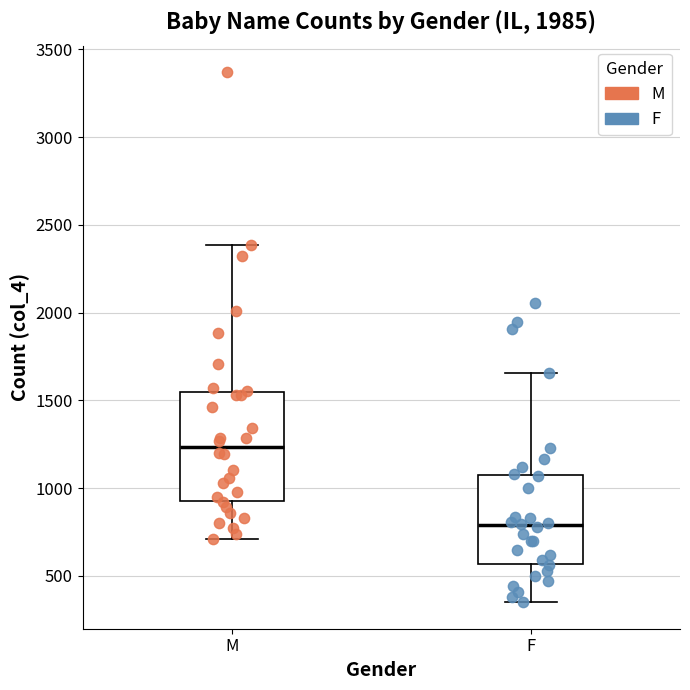

Where does the median line of the box for F sit on the y-axis? The values are not printed on the chart, so give them approximately, as read against the axis.

800